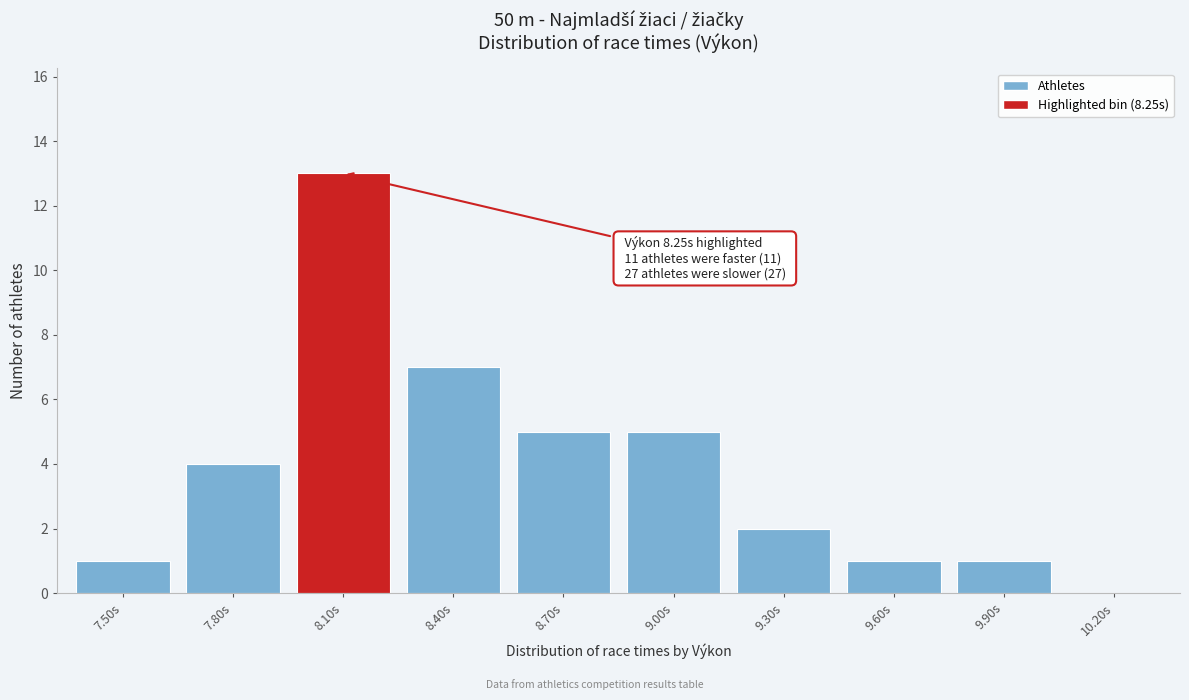

Reading left to right, transcribe all the data shown in this chart.

7.50s=1	7.80s=4	8.10s=13	8.40s=7	8.70s=5	9.00s=5	9.30s=2	9.60s=1	9.90s=1	10.20s=0